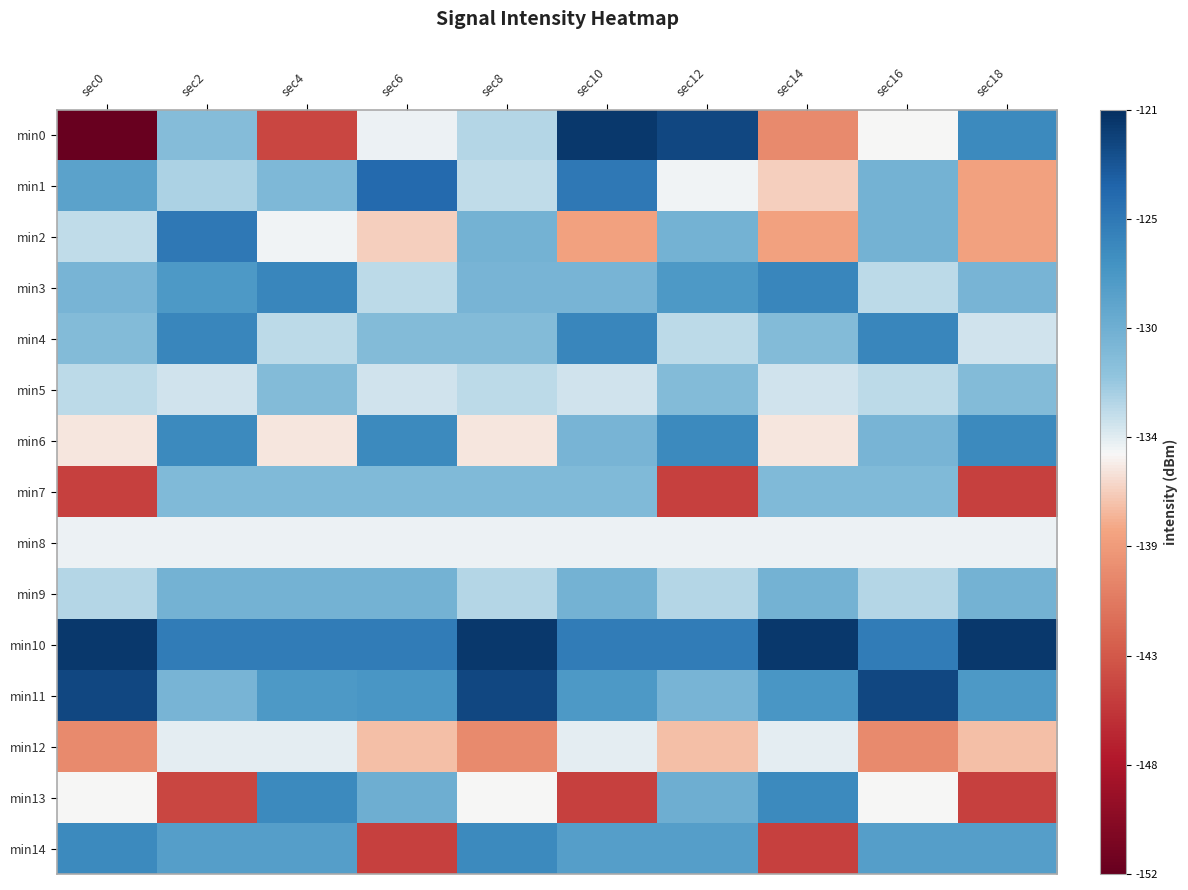

Reading left to right, list all the values displayed in this chart.

min0: sec0=-151.9	sec2=-131.1	sec4=-144.3	sec6=-134.7	sec8=-132.9	sec10=-121.6	sec12=-122.4	sec14=-139.8	sec16=-135.0	sec18=-126.6
min1: sec0=-128.6	sec2=-132.7	sec4=-130.7	sec6=-124.5	sec8=-133.3	sec10=-125.4	sec12=-134.7	sec14=-136.5	sec16=-130.2	sec18=-138.3
min2: sec0=-133.3	sec2=-125.4	sec4=-134.7	sec6=-136.5	sec8=-130.2	sec10=-138.3	sec12=-130.2	sec14=-138.3	sec16=-130.2	sec18=-138.3
min3: sec0=-130.4	sec2=-127.9	sec4=-126.4	sec6=-133.1	sec8=-130.4	sec10=-130.4	sec12=-127.9	sec14=-126.4	sec16=-133.1	sec18=-130.4
min4: sec0=-131.0	sec2=-126.4	sec4=-133.1	sec6=-131.0	sec8=-131.0	sec10=-126.4	sec12=-133.1	sec14=-131.0	sec16=-126.4	sec18=-133.7
min5: sec0=-133.1	sec2=-133.7	sec4=-131.0	sec6=-133.7	sec8=-133.1	sec10=-133.7	sec12=-131.0	sec14=-133.7	sec16=-133.1	sec18=-131.0
min6: sec0=-135.5	sec2=-126.6	sec4=-135.5	sec6=-126.6	sec8=-135.5	sec10=-130.4	sec12=-126.6	sec14=-135.5	sec16=-130.4	sec18=-126.6
min7: sec0=-144.6	sec2=-130.9	sec4=-130.9	sec6=-130.9	sec8=-130.9	sec10=-130.9	sec12=-144.6	sec14=-130.9	sec16=-130.9	sec18=-144.6
min8: sec0=-134.7	sec2=-134.7	sec4=-134.7	sec6=-134.7	sec8=-134.7	sec10=-134.7	sec12=-134.7	sec14=-134.7	sec16=-134.7	sec18=-134.7
min9: sec0=-132.9	sec2=-130.1	sec4=-130.1	sec6=-130.1	sec8=-132.9	sec10=-130.1	sec12=-132.9	sec14=-130.1	sec16=-132.9	sec18=-130.1
min10: sec0=-121.6	sec2=-125.7	sec4=-125.7	sec6=-125.7	sec8=-121.6	sec10=-125.7	sec12=-125.7	sec14=-121.6	sec16=-125.7	sec18=-121.6
min11: sec0=-122.4	sec2=-130.4	sec4=-127.9	sec6=-127.6	sec8=-122.4	sec10=-127.9	sec12=-130.4	sec14=-127.6	sec16=-122.4	sec18=-127.9
min12: sec0=-139.8	sec2=-134.4	sec4=-134.4	sec6=-137.1	sec8=-139.8	sec10=-134.4	sec12=-137.1	sec14=-134.4	sec16=-139.8	sec18=-137.1
min13: sec0=-135.0	sec2=-144.3	sec4=-126.6	sec6=-129.8	sec8=-135.0	sec10=-144.6	sec12=-129.8	sec14=-126.6	sec16=-135.0	sec18=-144.6
min14: sec0=-126.6	sec2=-128.3	sec4=-128.3	sec6=-144.6	sec8=-126.6	sec10=-128.3	sec12=-128.3	sec14=-144.6	sec16=-128.3	sec18=-128.3